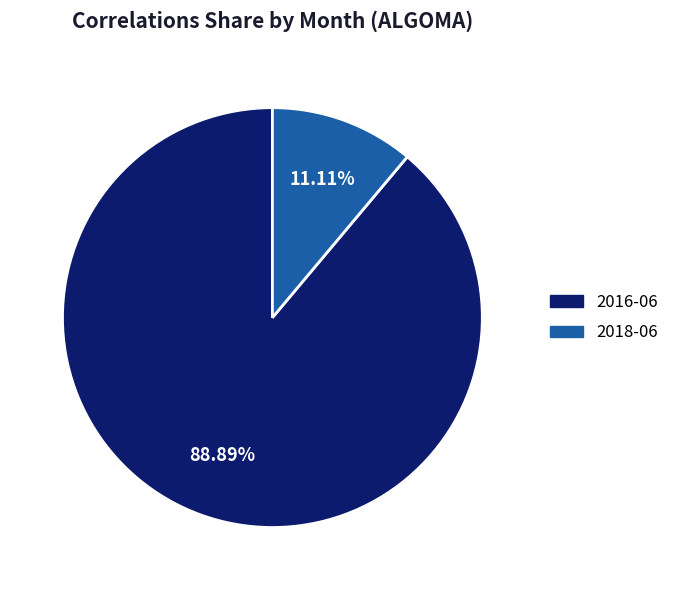

Do 2018-06 and 2016-06 together represent more than half of the pie?

Yes